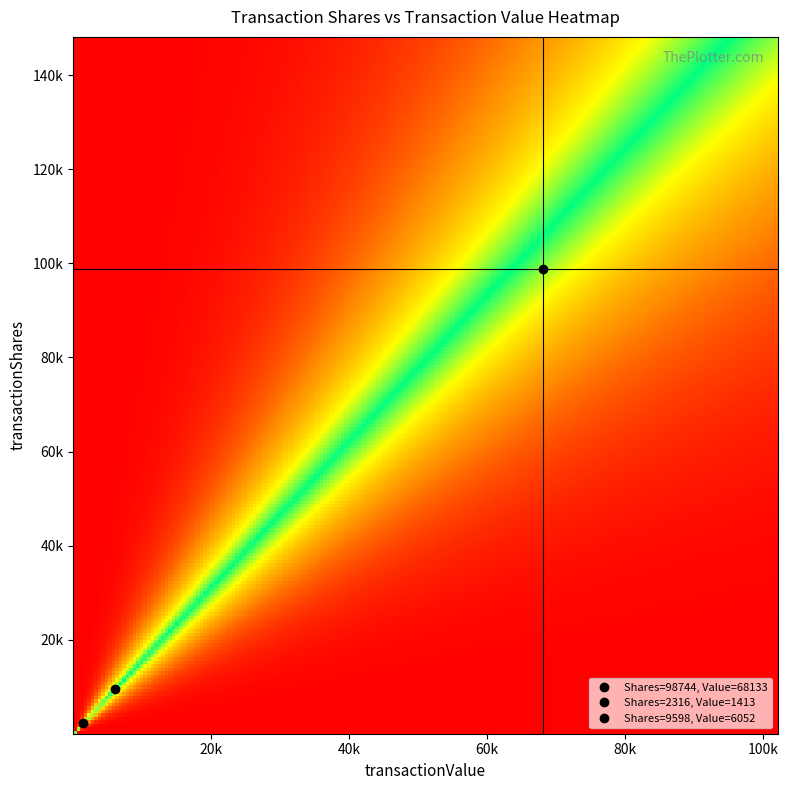

Which category has the highest value across all series?

transactionShares